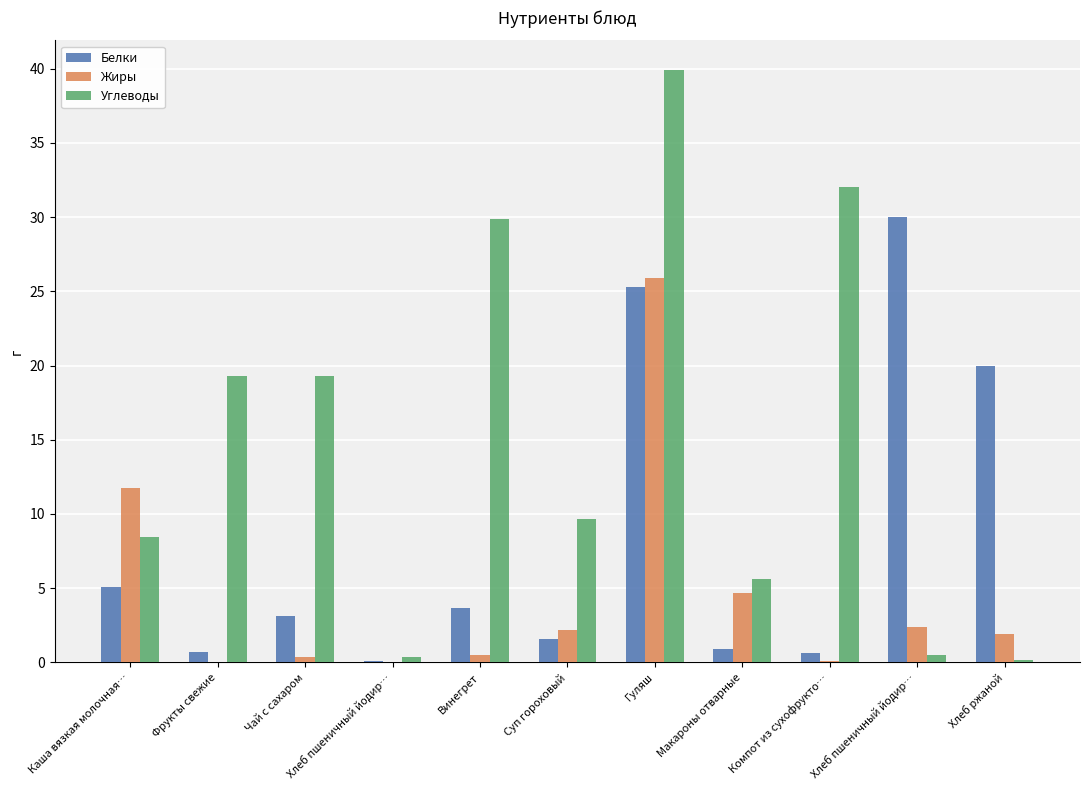

How many series are shown in this chart?

3